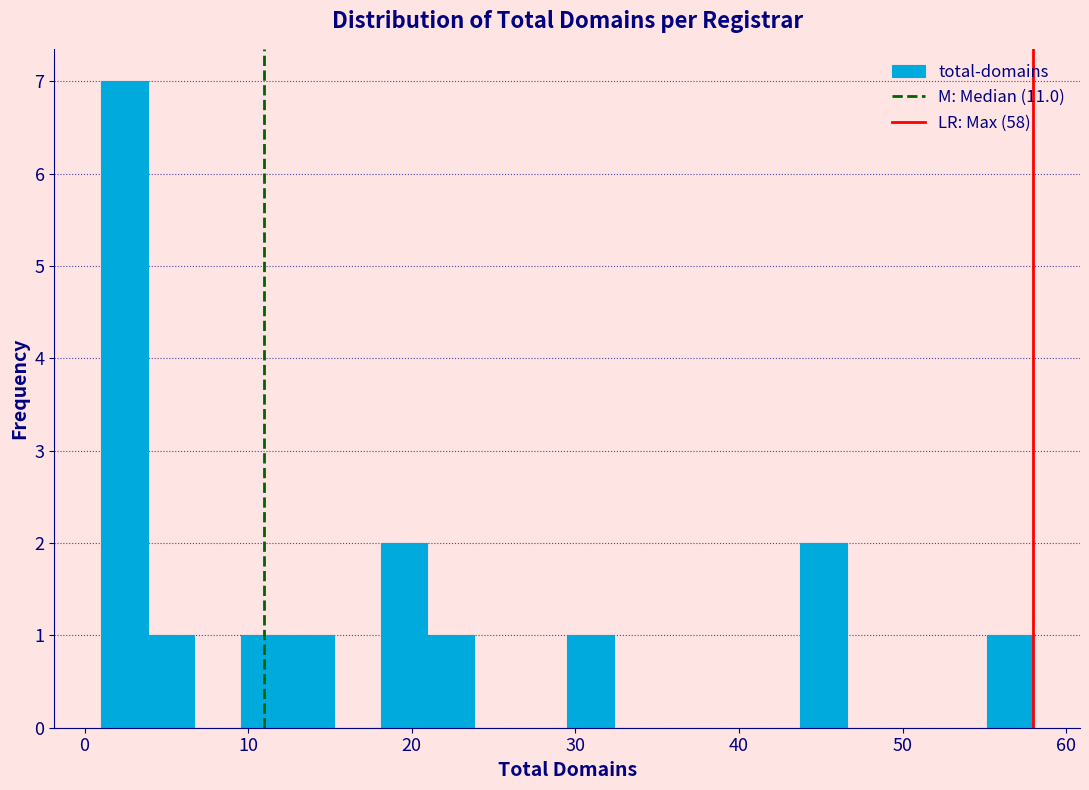

Around what value on the x-axis is the tallest bar? Give the approximate position of its centre, as read against the axis.

2